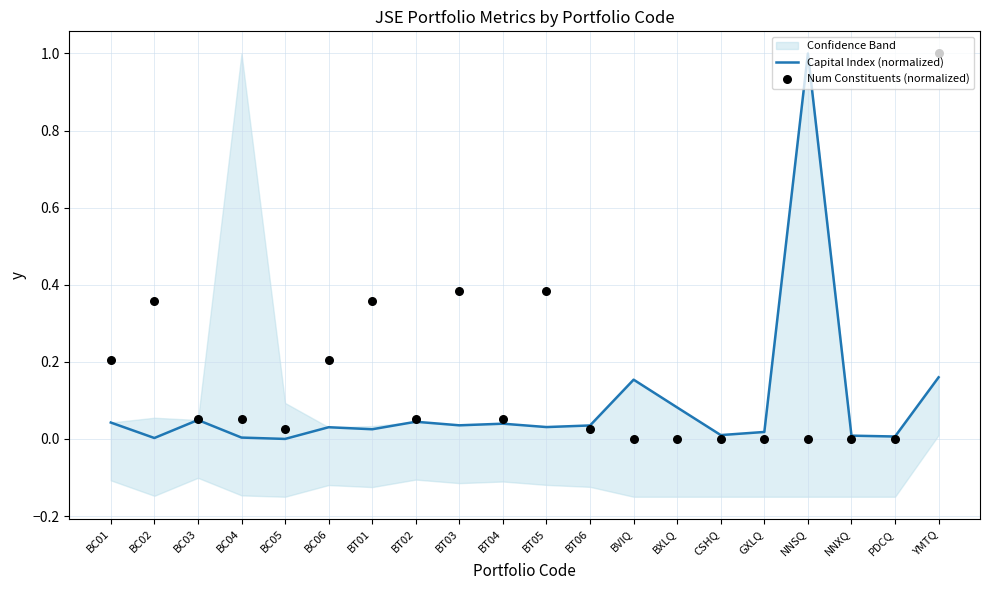

At which label does Capital Index (normalized) reach its peak?

NNSQ